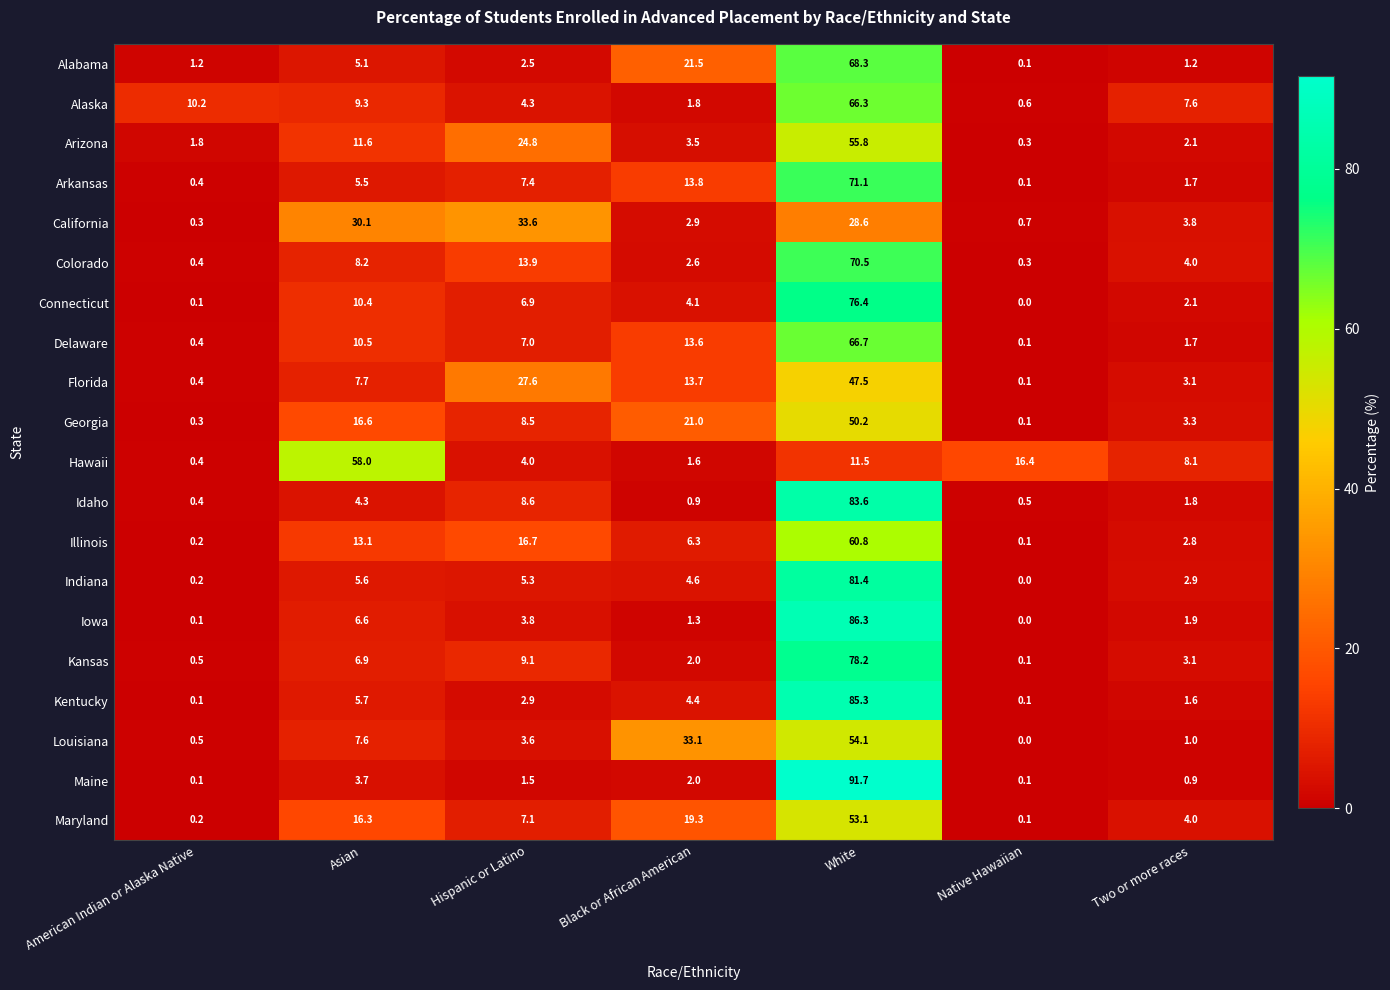

What is the difference between the maximum and minimum values in the Illinois series?

60.7